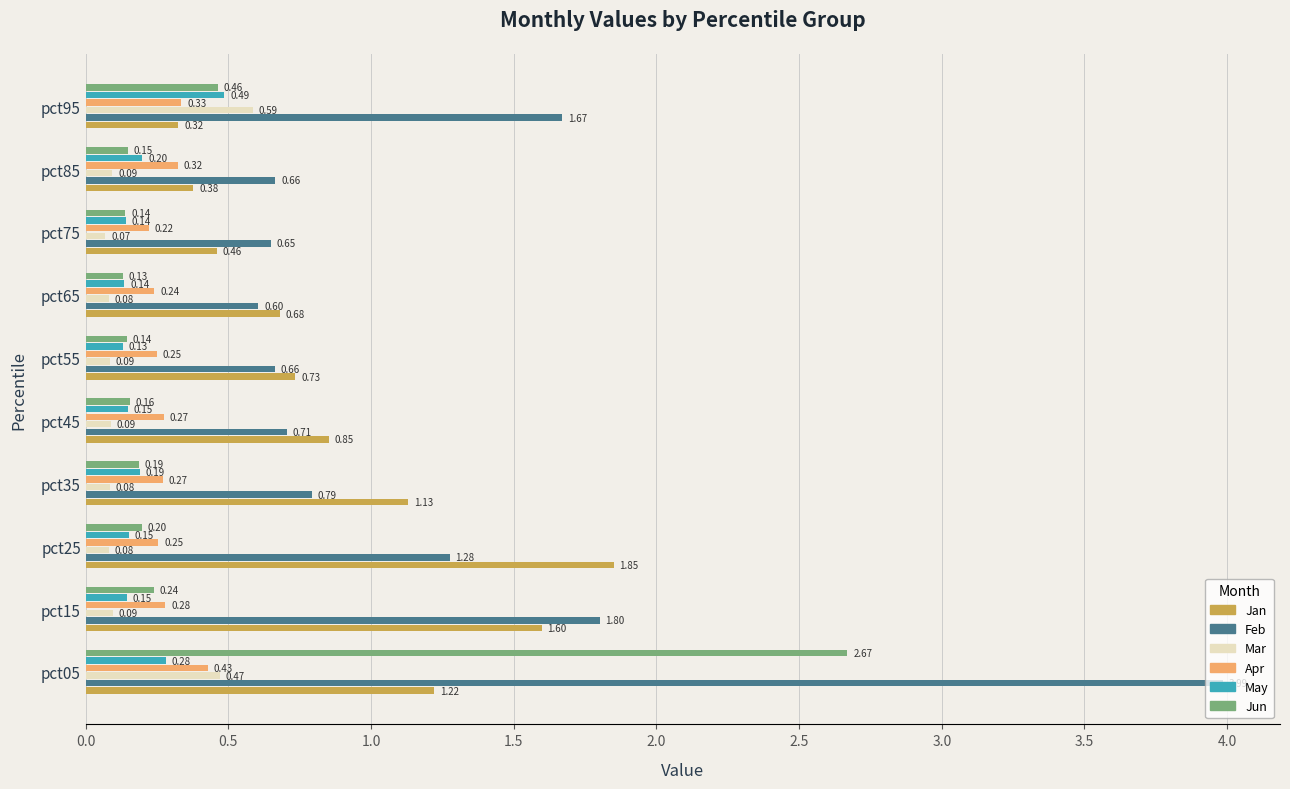

Which series has the widest spread of values?

Feb